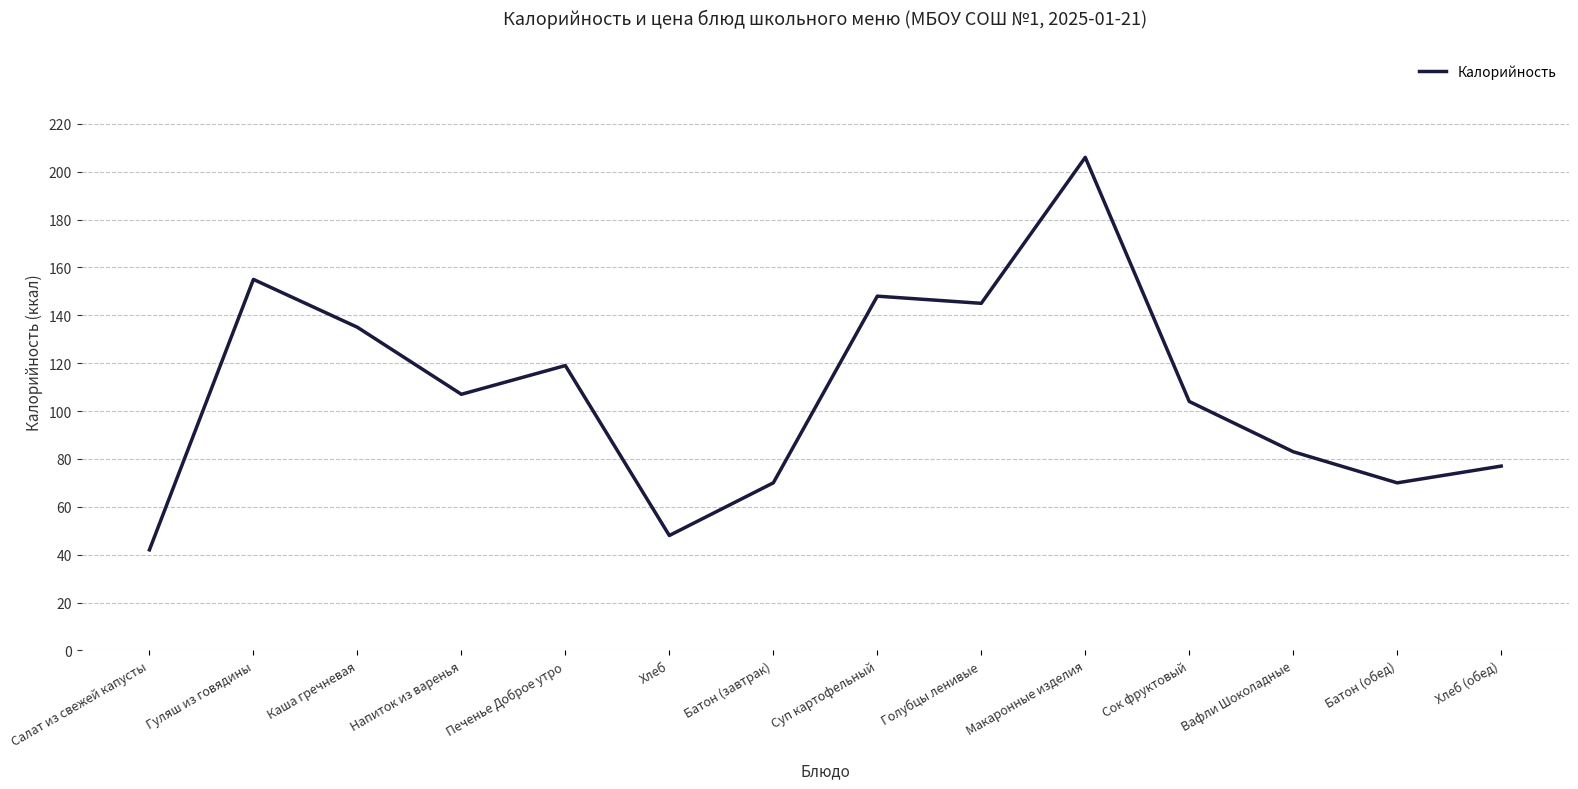

Read the value at Голубцы ленивые, to the nearest 50.

150